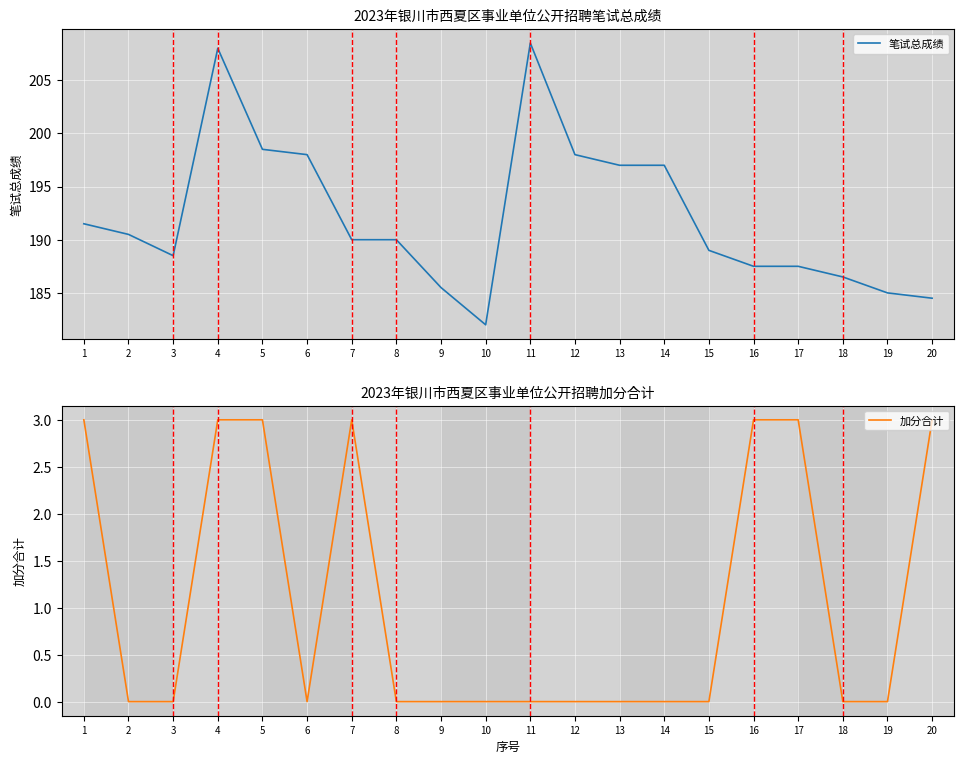

What is the highest value of the 笔试总成绩 series?

208.5